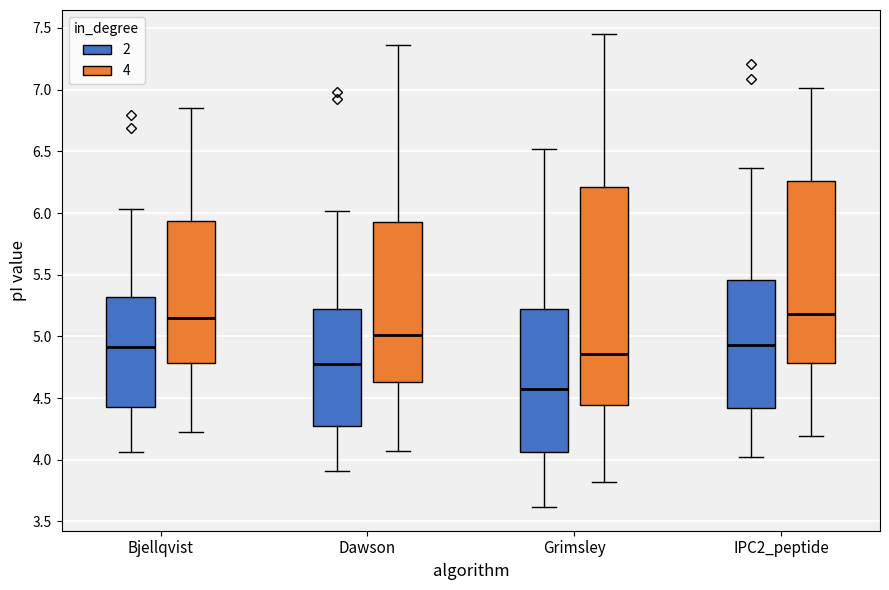

Comparing the boxes themselves (not the whiskers), which one is the tallest?

Grimsley (4)